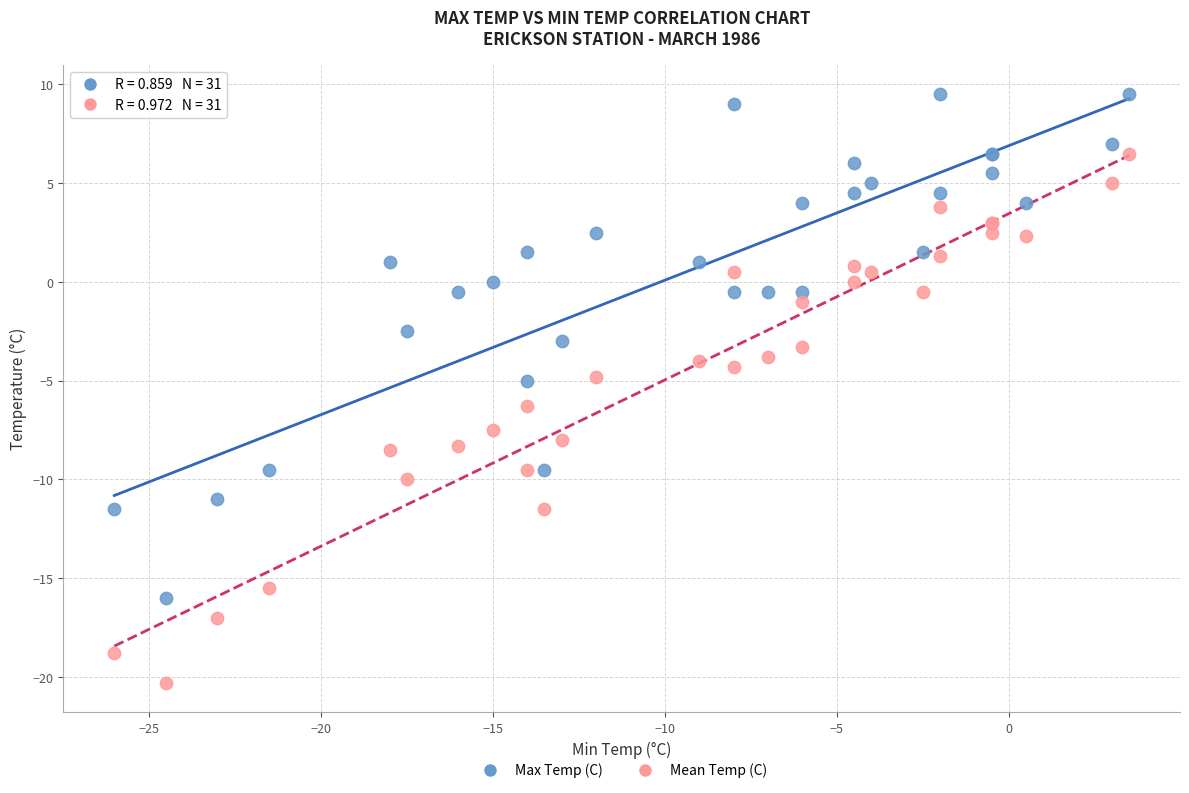

Which series reaches the minimum Y coordinate?

Mean Temp (C)